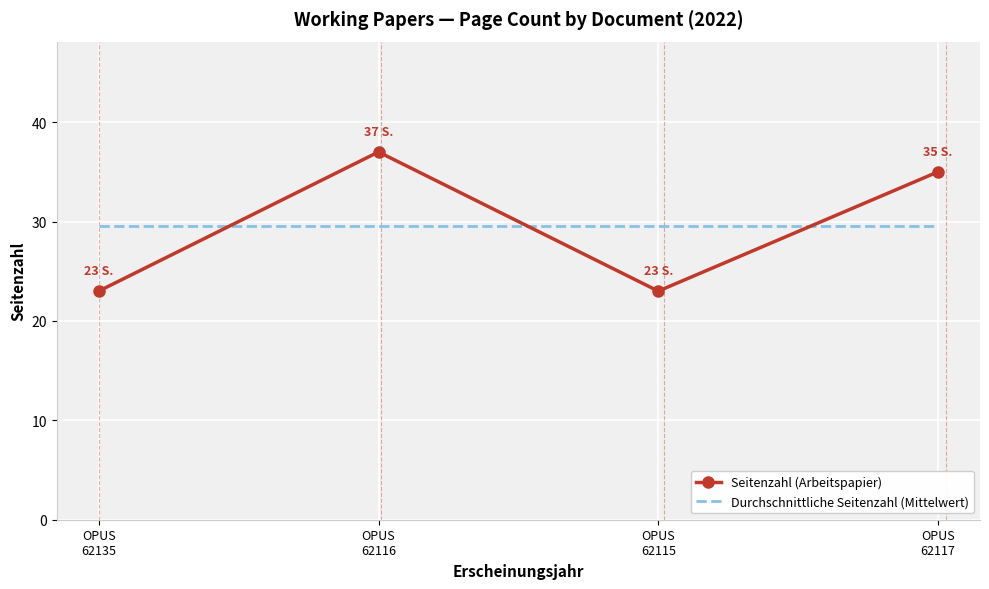

After their last crossing, which series has the higher values: Seitenzahl (Arbeitspapier) or Durchschnittliche Seitenzahl (Mittelwert)?

Seitenzahl (Arbeitspapier)